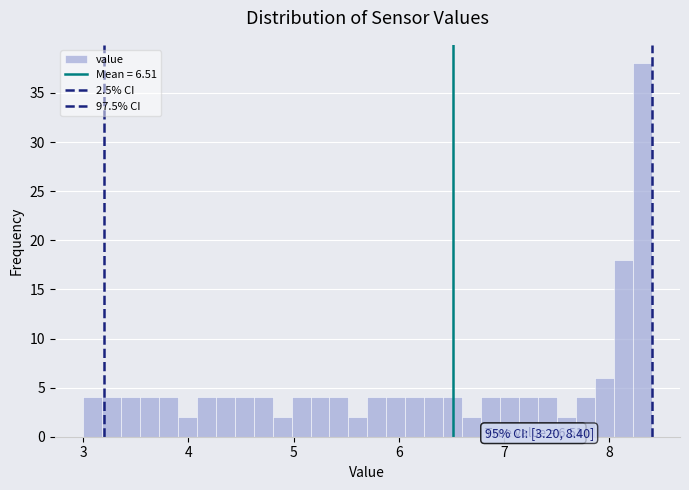

Read against the x-axis, roughly where is the centre of the tallest bar?

8.3